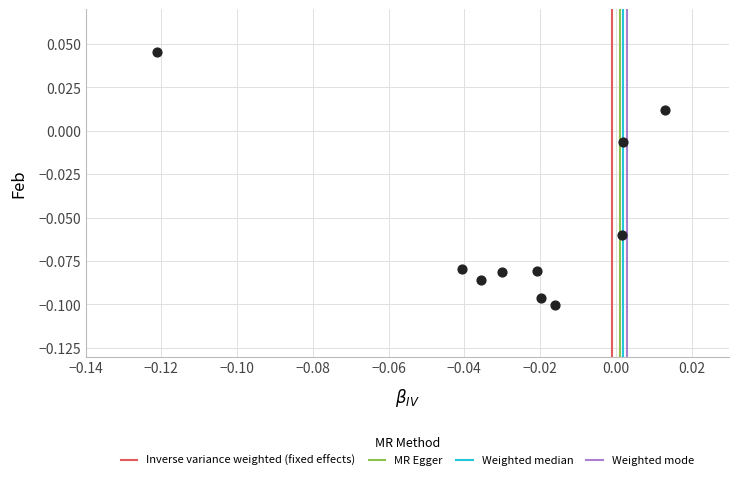

How many points are shown in the scatter plot?

10